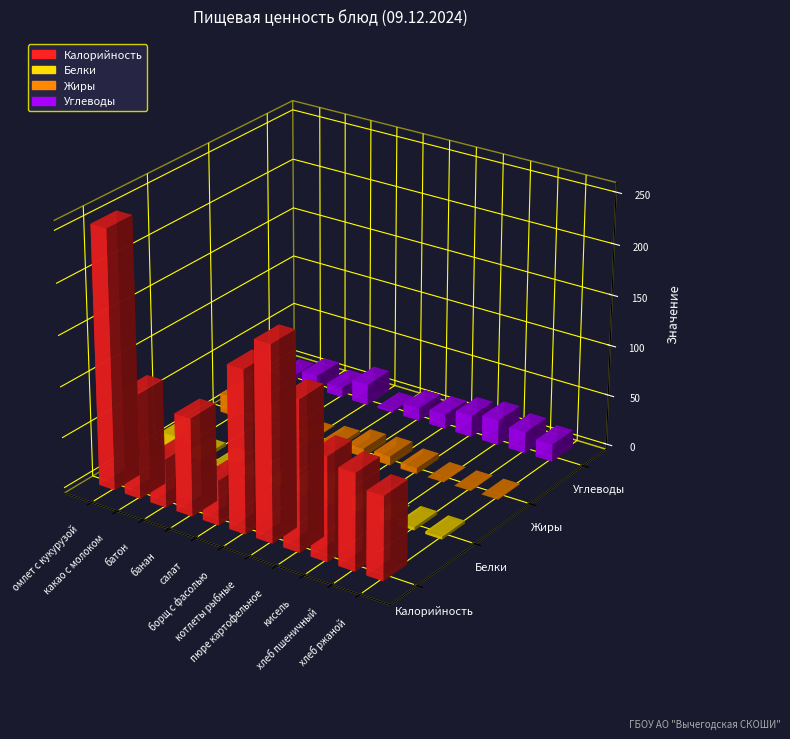

What is the difference between the Жиры values at батон and пюре картофельное?

5.3